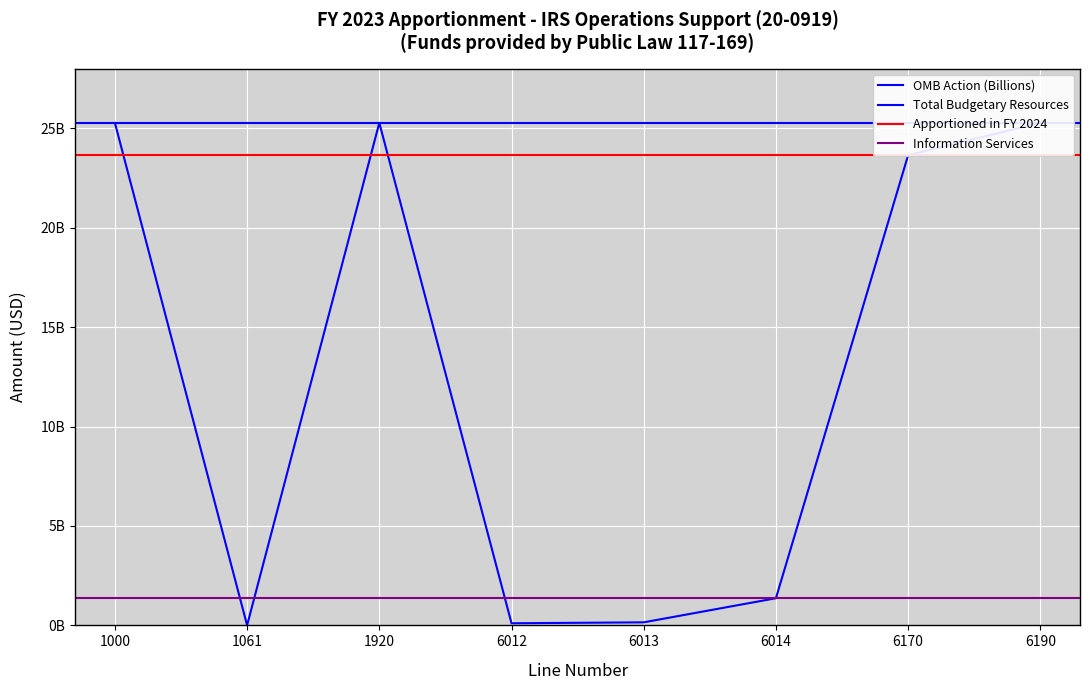

Rank the categories by value from highest to lowest.

1920, 6190, 1000, 6170, 6014, 6013, 6012, 1061